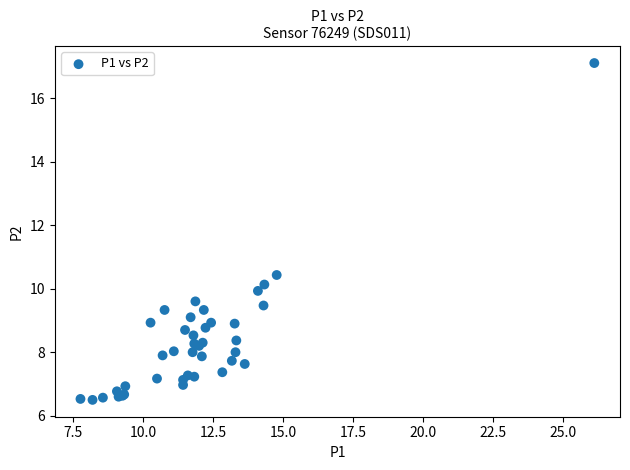

What Y value in the scatter plot is closest to 11?

10.4